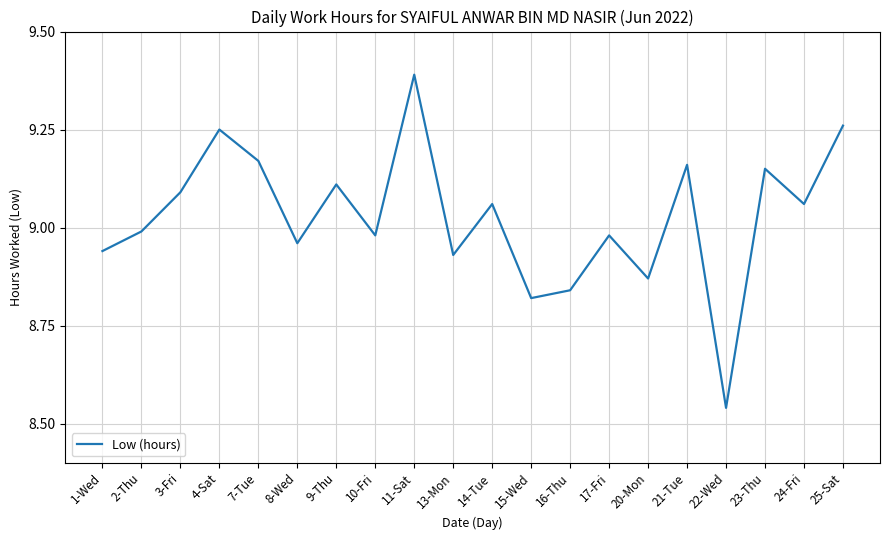

What is the ratio of the value at 2-Thu to the value at 25-Sat?

1.0